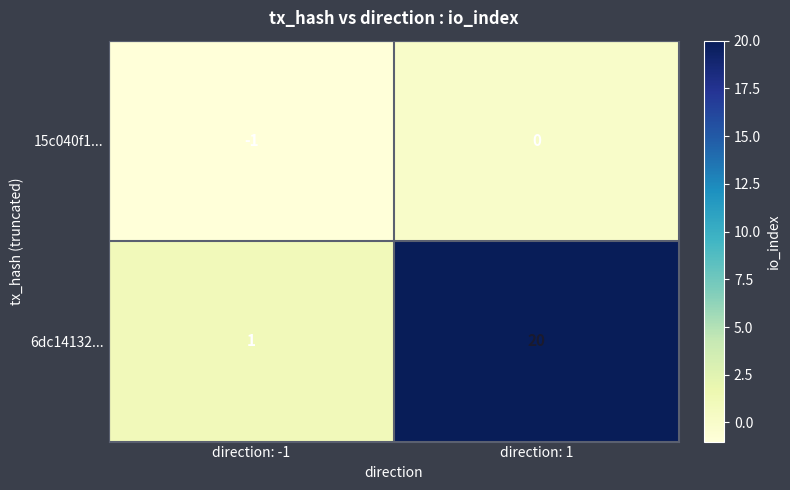

Is it true that 15c040f1... equals -1 at direction: -1?

True